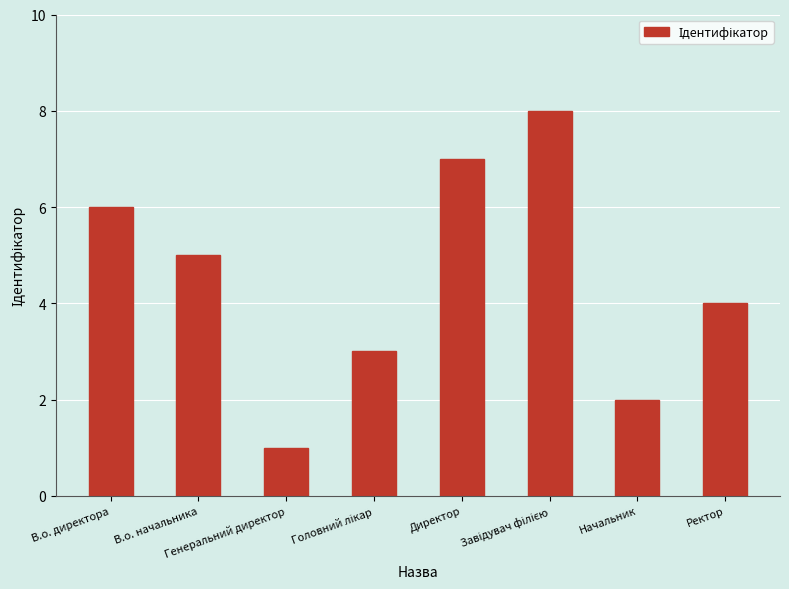

Count the number of categories in the chart.

8